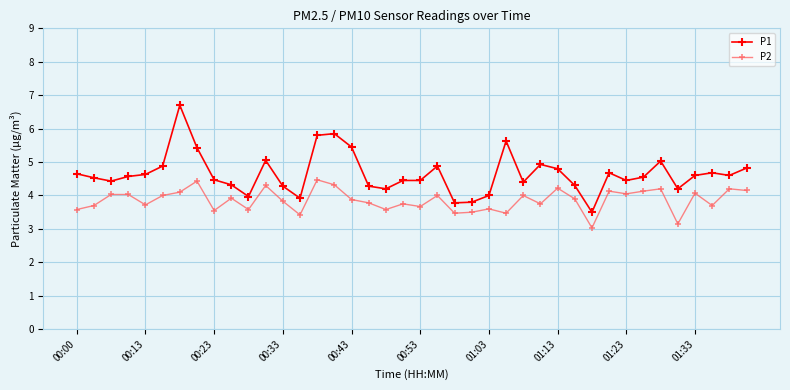

Which series has the widest spread of values?

P1